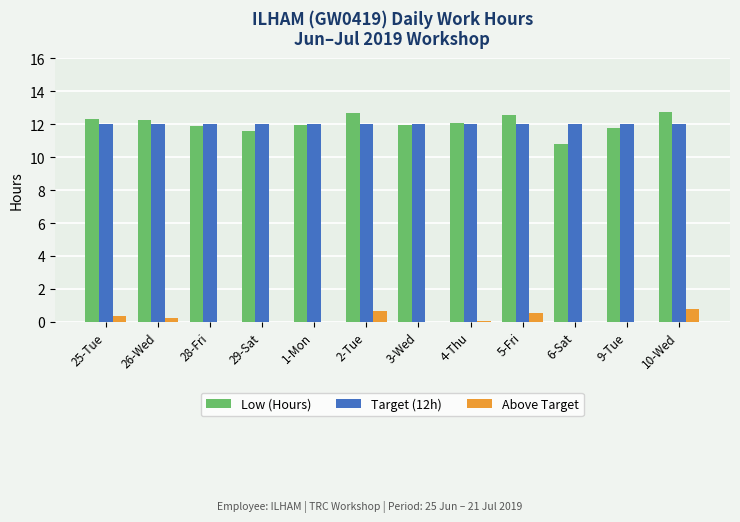

The value of Low (Hours) at 1-Mon is 4.4. True or false?

False